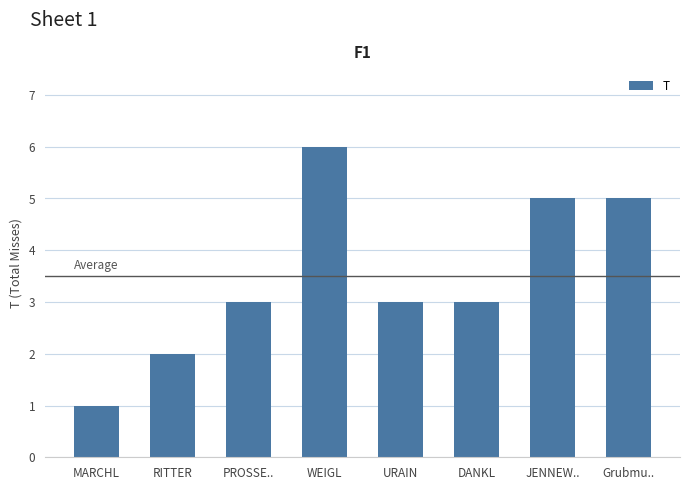

At which category does the chart reach its peak across all series?

WEIGL